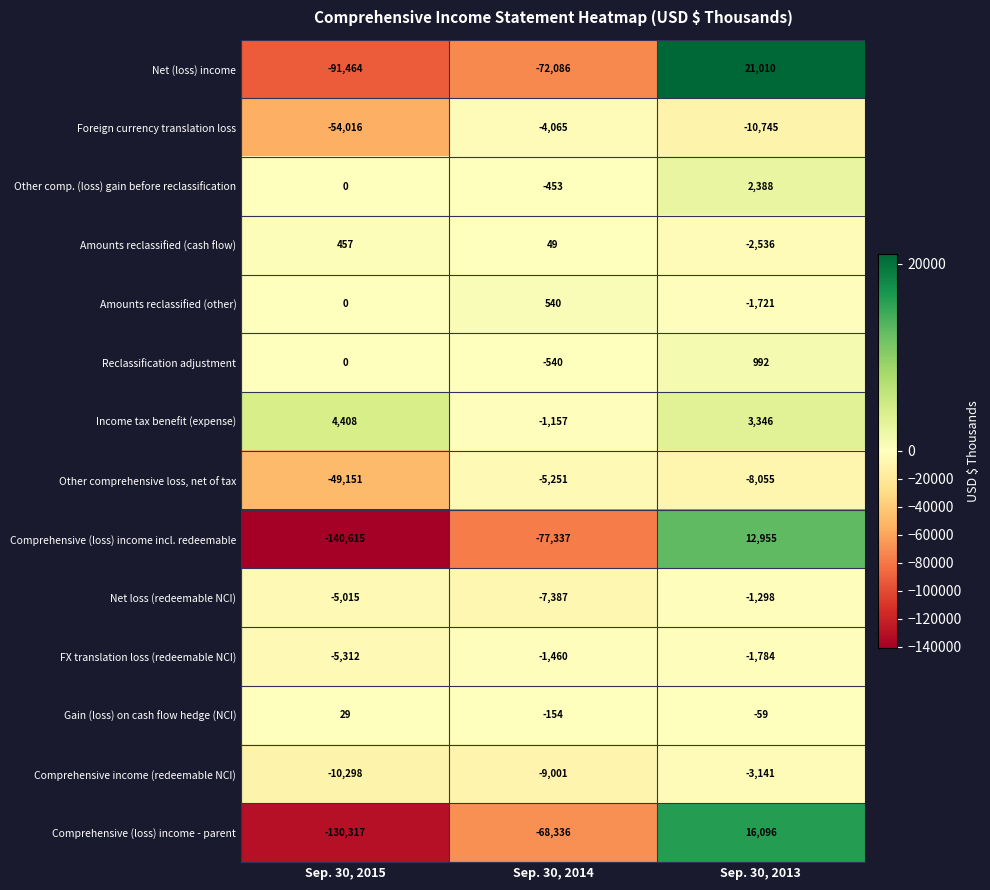

How many series are shown in this chart?

14